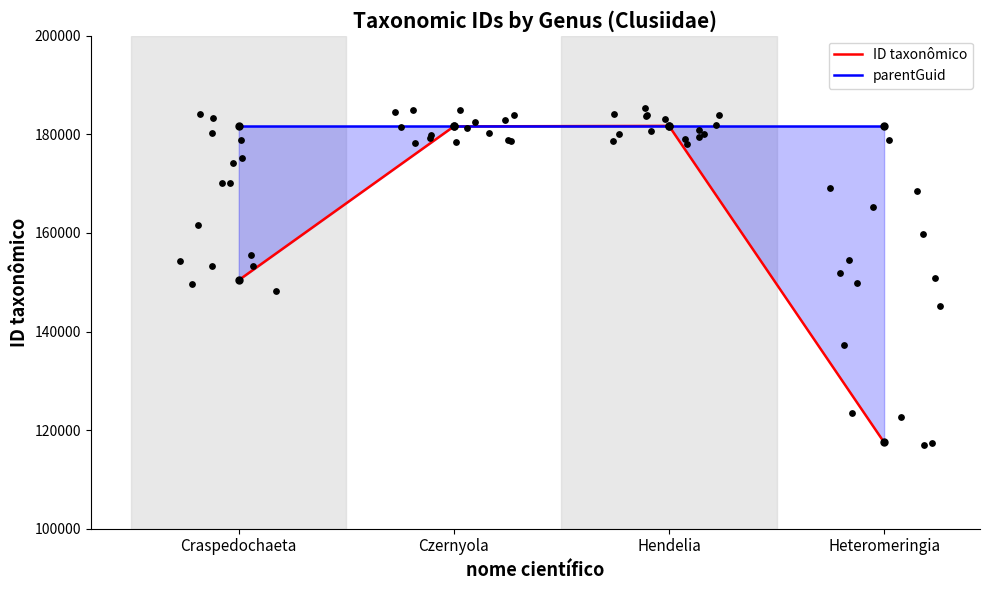

At which category is the sum across all series the highest?

Hendelia